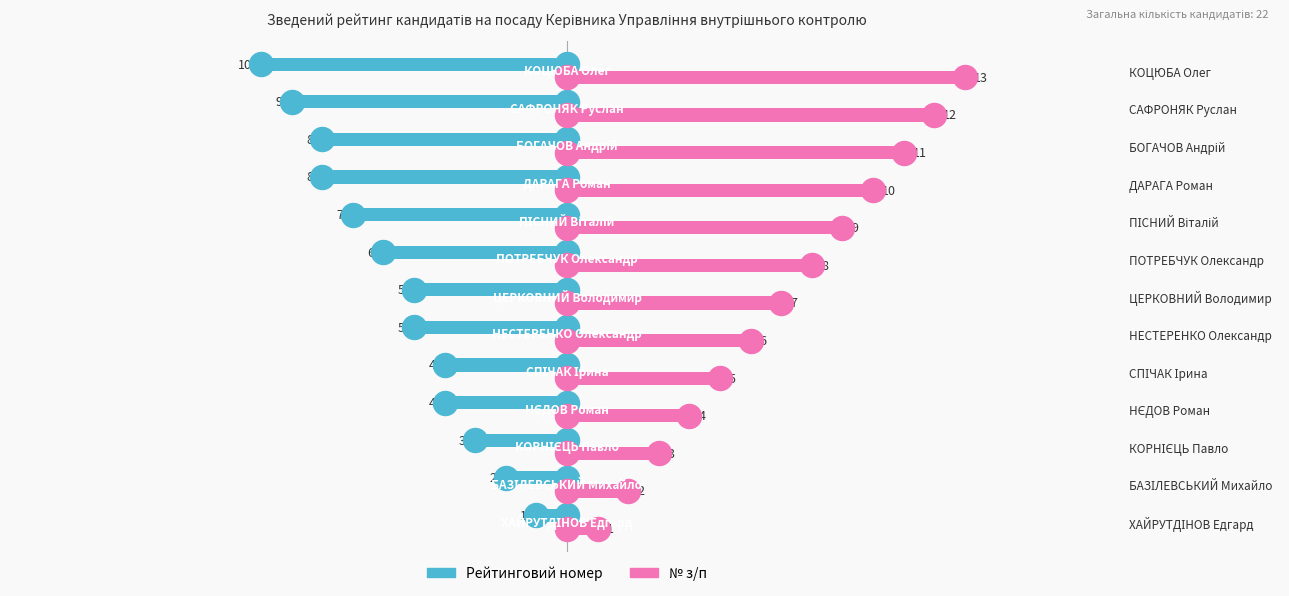

Which series has the largest total across all categories?

№ з/п